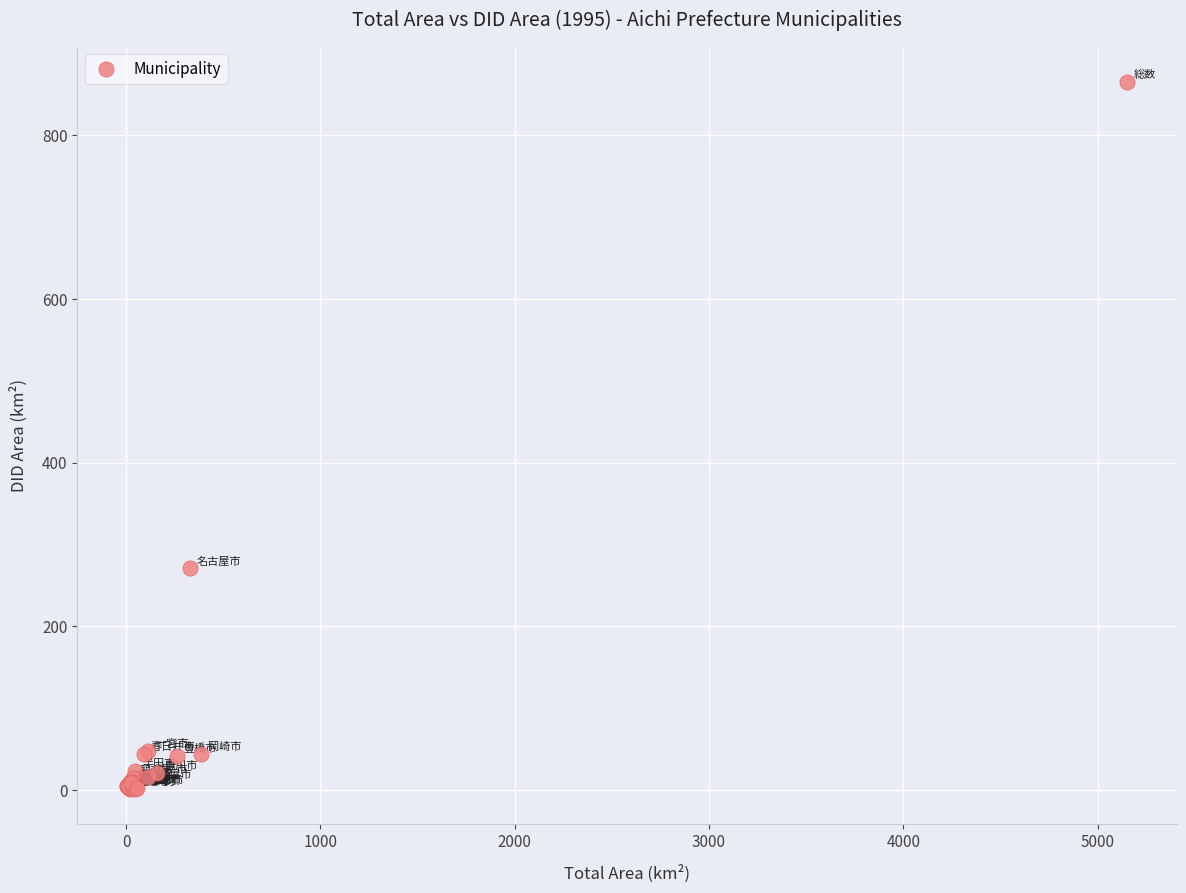

What Y value in the scatter plot is closest to 433?

271.1